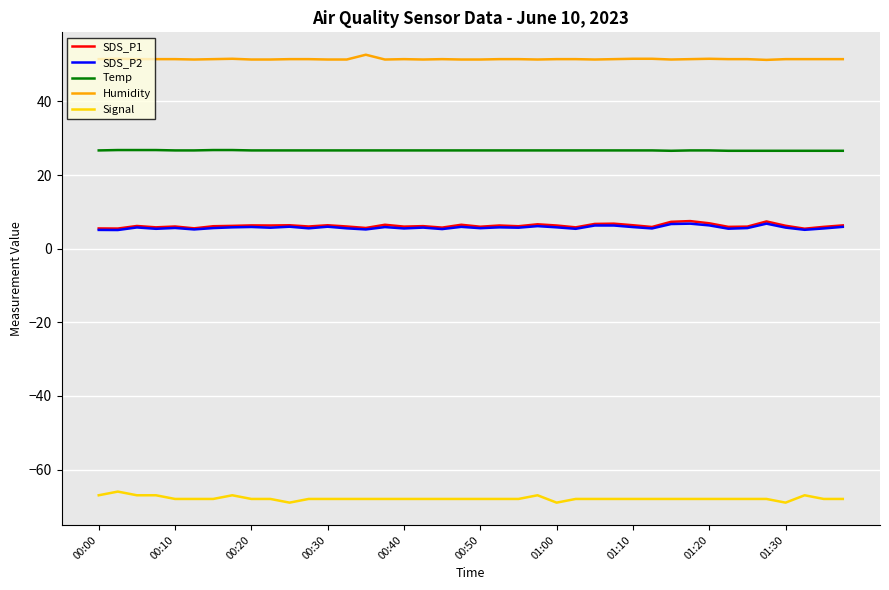

What are all the series names shown in the legend?

SDS_P1, SDS_P2, Temp, Humidity, Signal